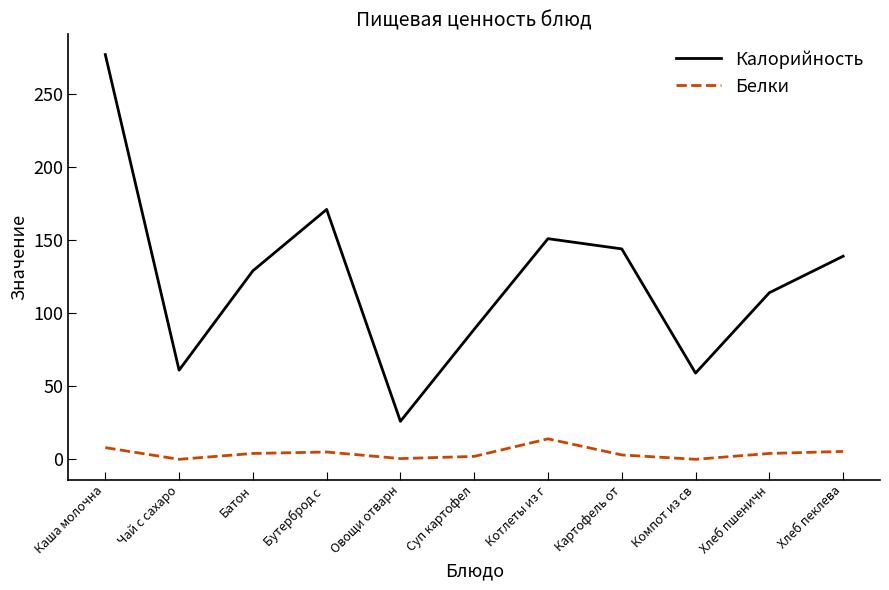

Which series has the largest range (max minus min)?

Калорийность